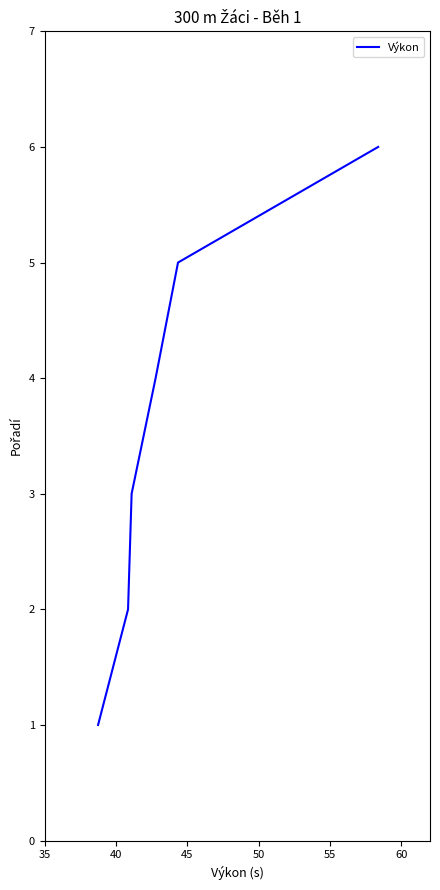

What is the difference between the maximum and minimum values?

5